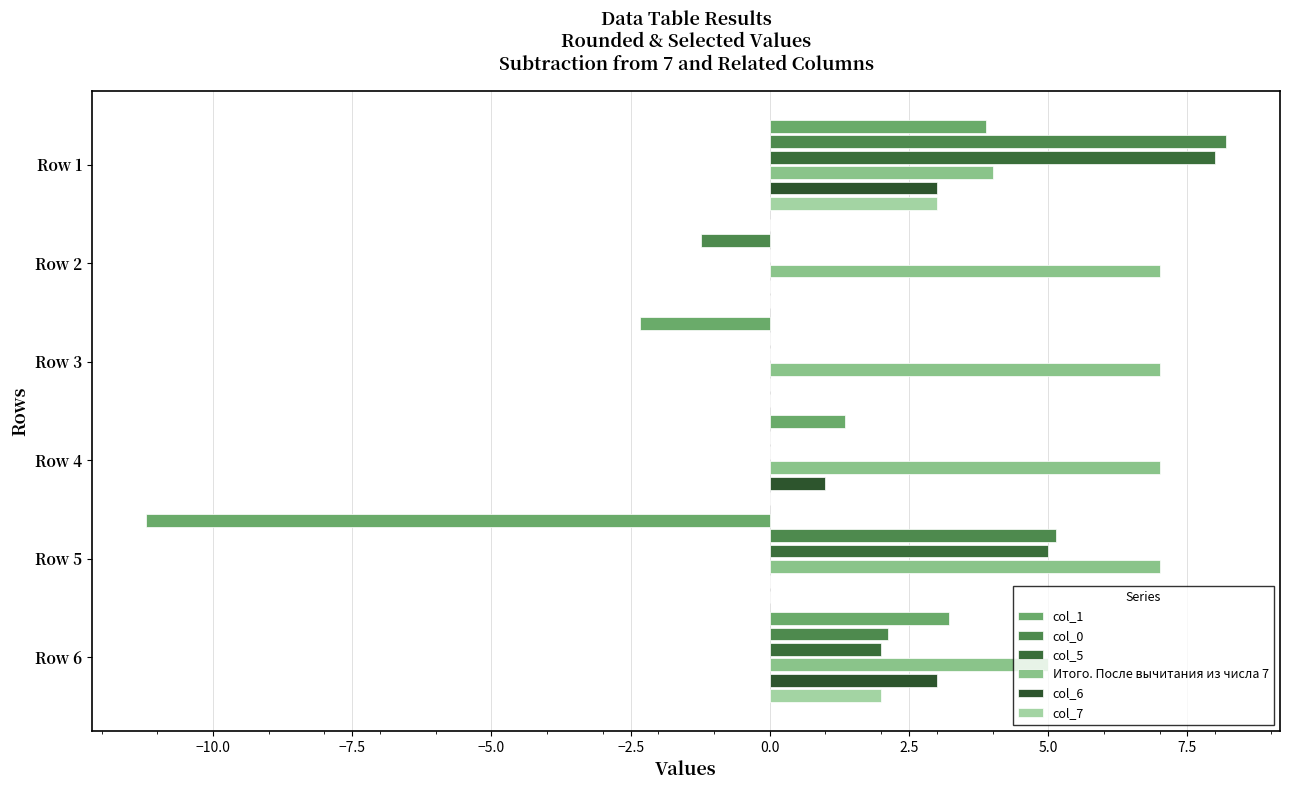

What are all the series names shown in the legend?

col_1, col_0, col_5, Итого. После вычитания из числа 7, col_6, col_7